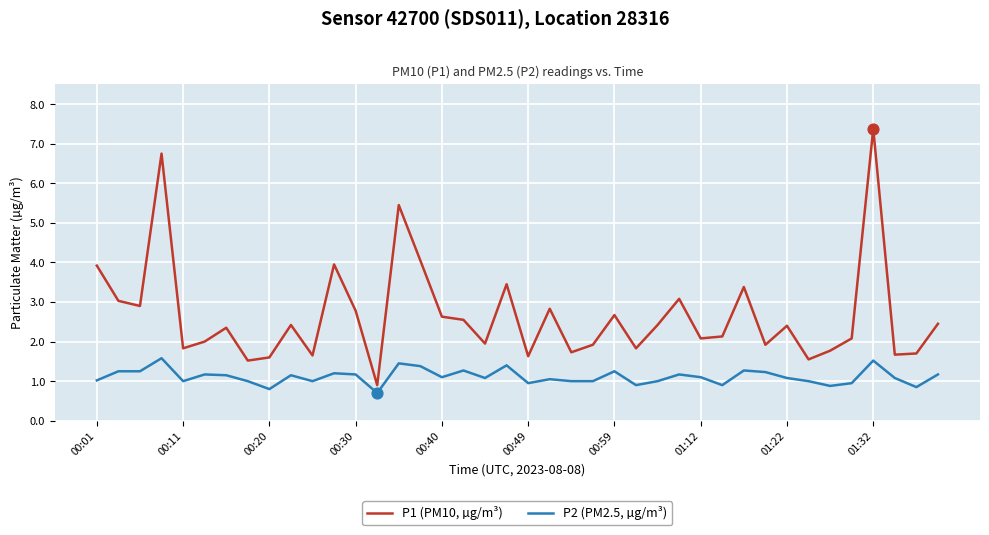

Which series has the largest total across all categories?

P1 (PM10, µg/m³)